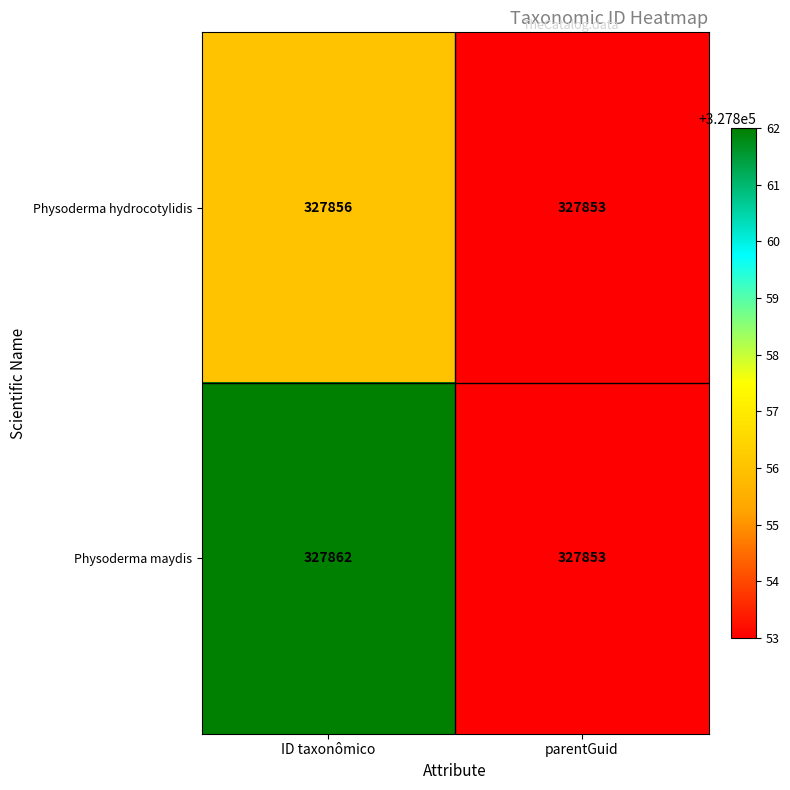

Is it true that Physoderma maydis equals 558998 at parentGuid?

False